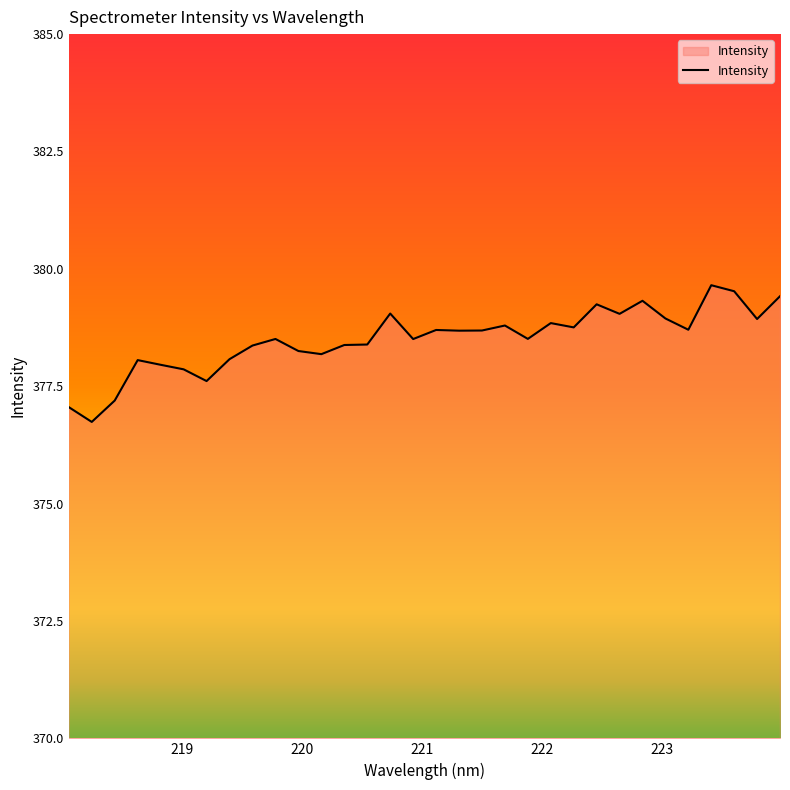

What is the minimum value shown in the chart?

376.7